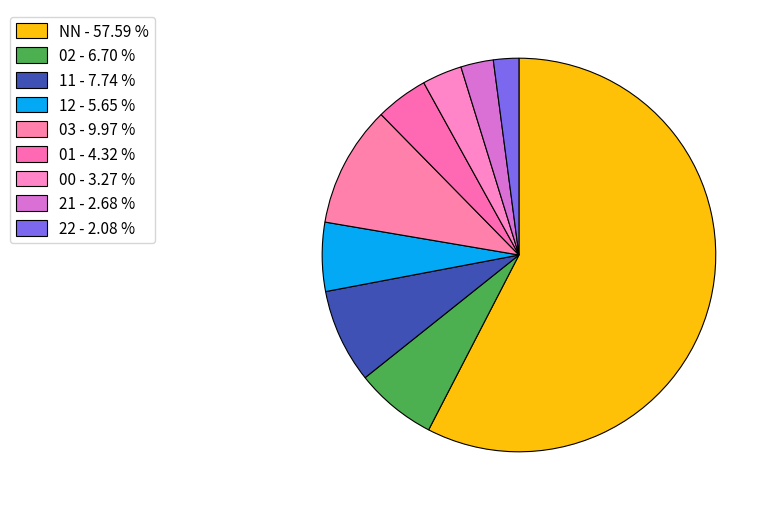

How many slices are in this pie chart?

9